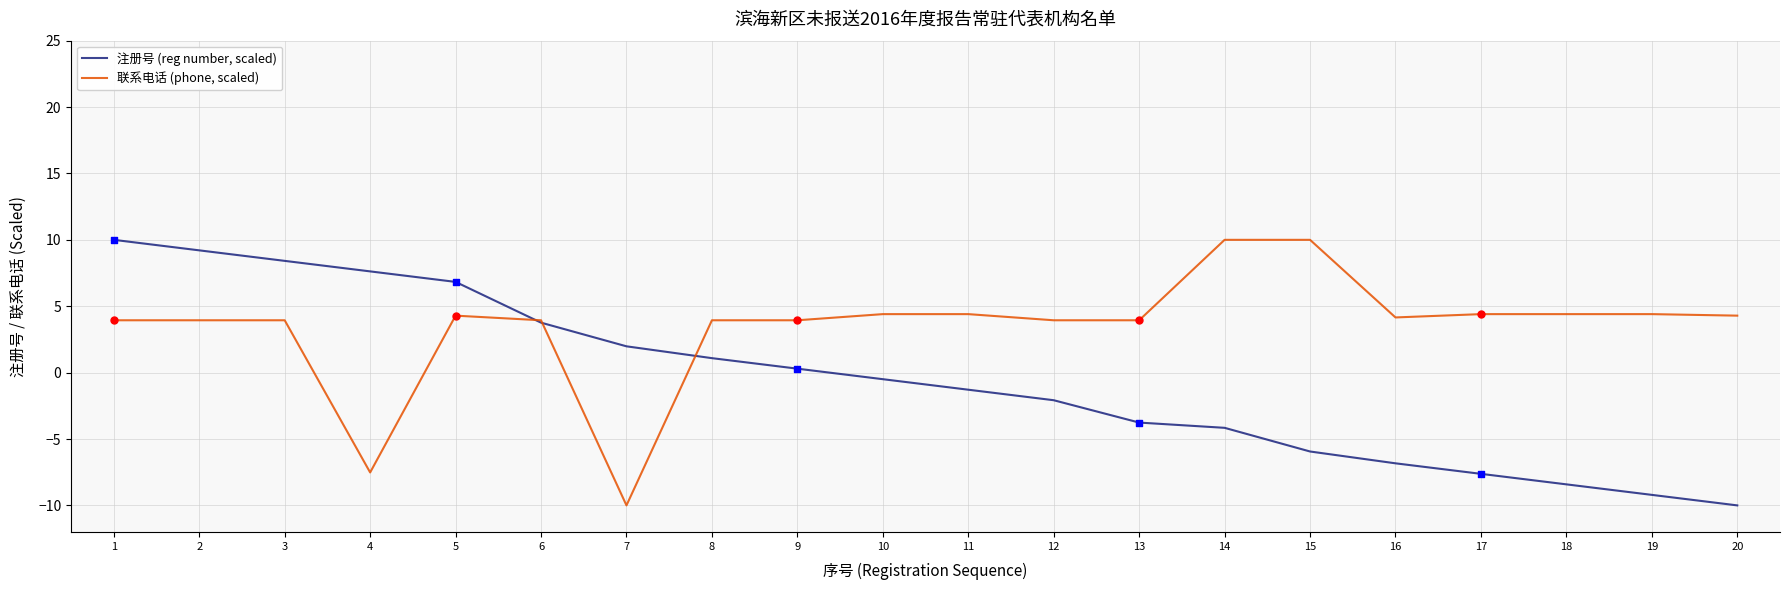

What are all the series names shown in the legend?

注册号 (reg number, scaled), 联系电话 (phone, scaled)